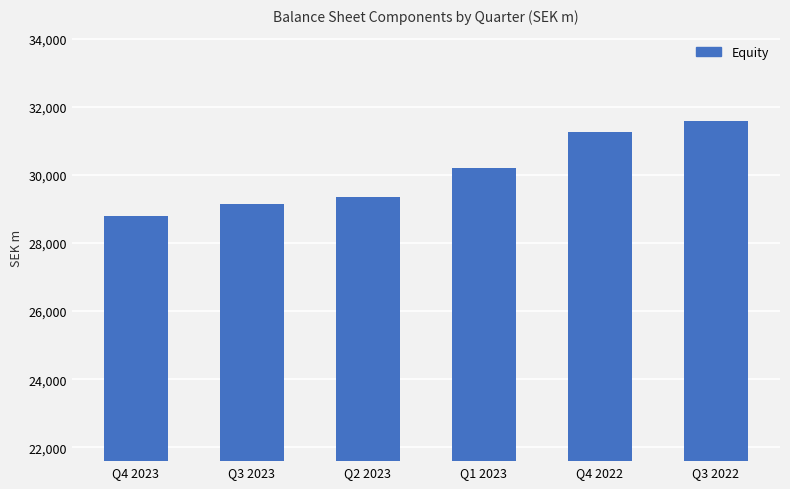

What is the change in value from Q4 2023 to Q3 2022?

+2804.0